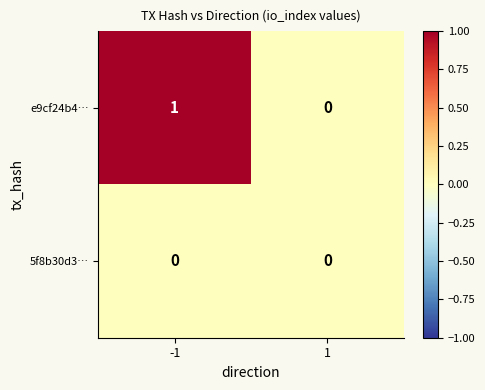

Rank the series by their maximum value, from highest to lowest.

e9cf24b4…, 5f8b30d3…